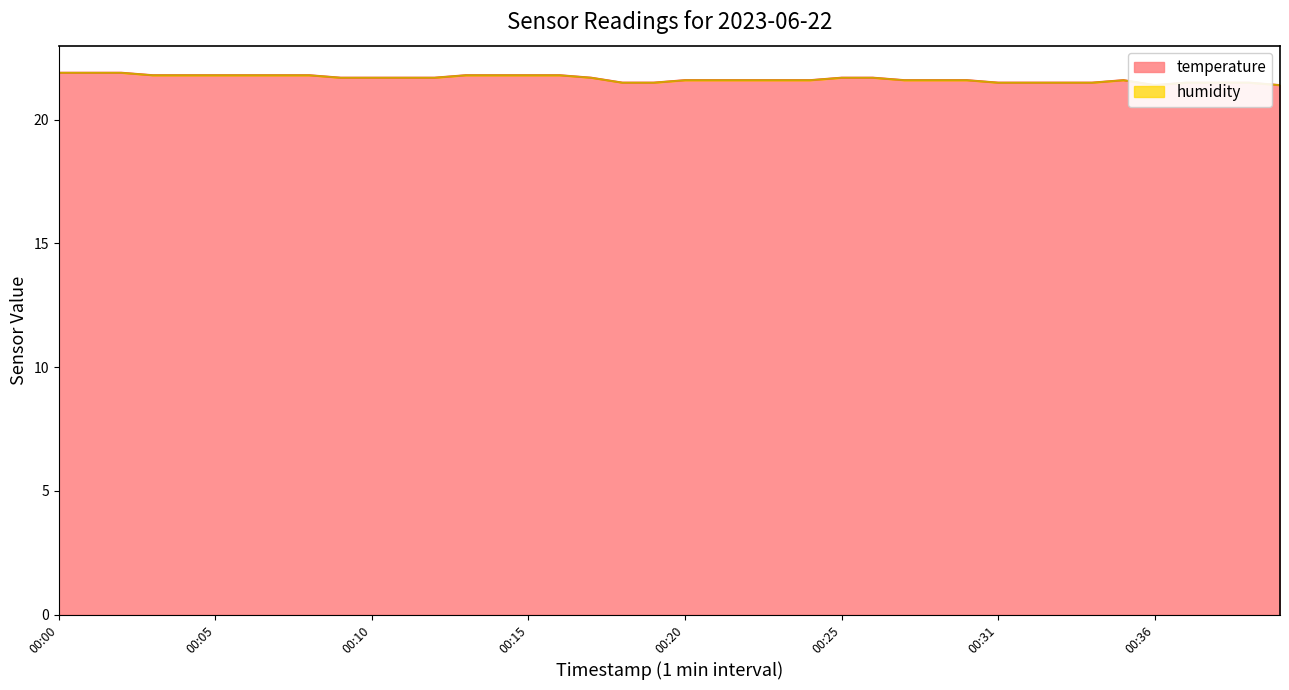

Which has a higher value, 00:24 or 00:19?

00:24